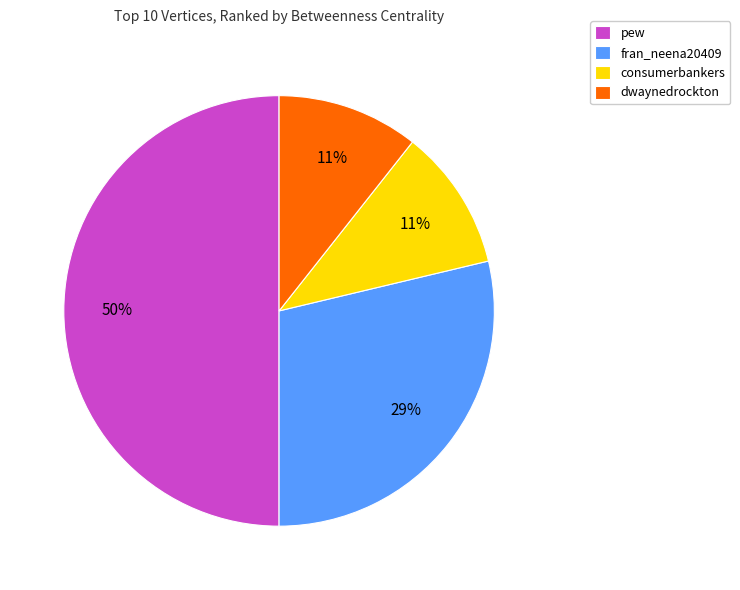

To the nearest percent, what is the average slice percentage?

25%